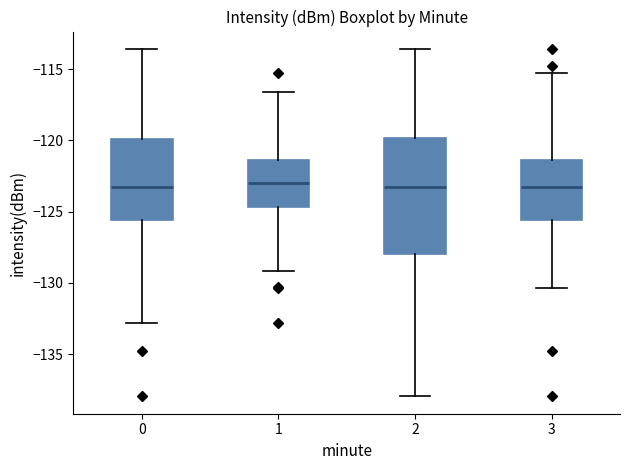

Reading left to right, transcribe this box plot: for each box, give where its median line is, the range the box spans, and where its two whiskers end, as read against the y-axis. The values are not printed on the chart, so give them approximately, as read against the axis.

0: median -123.5, box -125.5 to -120.0, whiskers -133.0 to -113.5
1: median -123.0, box -124.5 to -121.5, whiskers -129.0 to -116.5
2: median -123.0, box -128.0 to -120.0, whiskers -138.0 to -113.5
3: median -123.0, box -125.5 to -121.5, whiskers -130.5 to -115.5